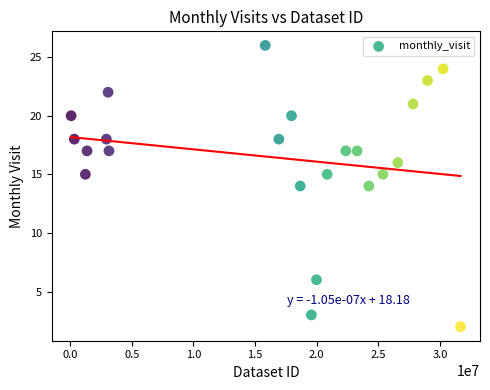

What is the range of X values (max minus min)?

31560403